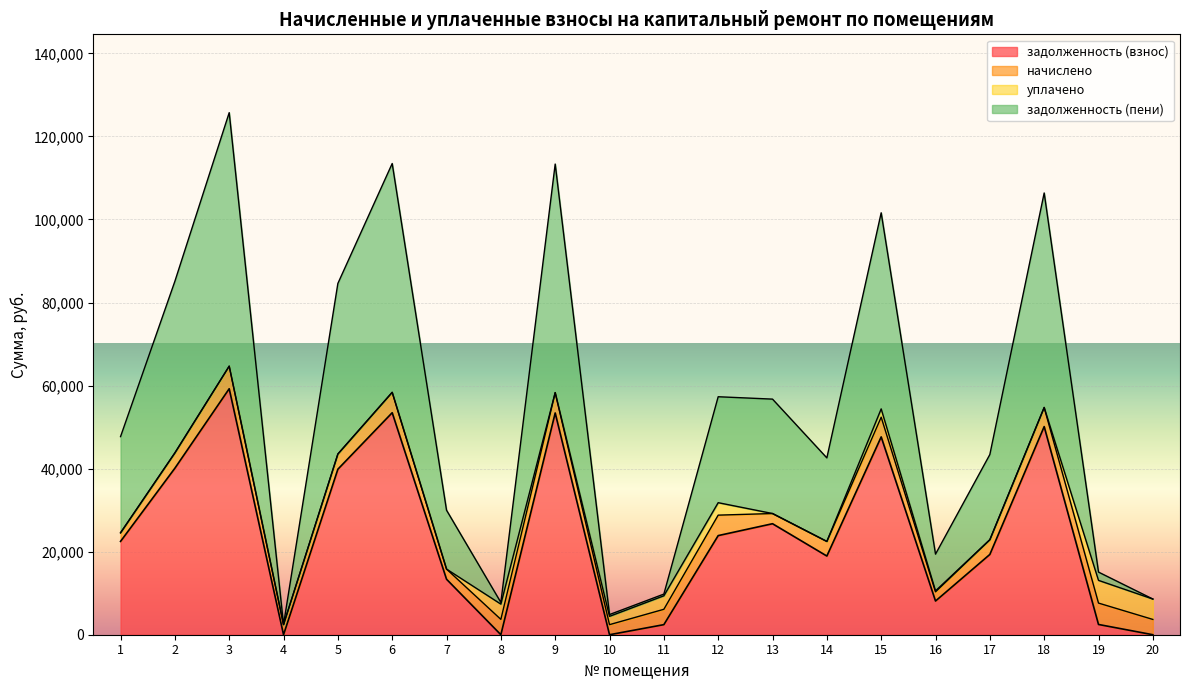

Which series has the largest total across all categories?

задолженность (пени)